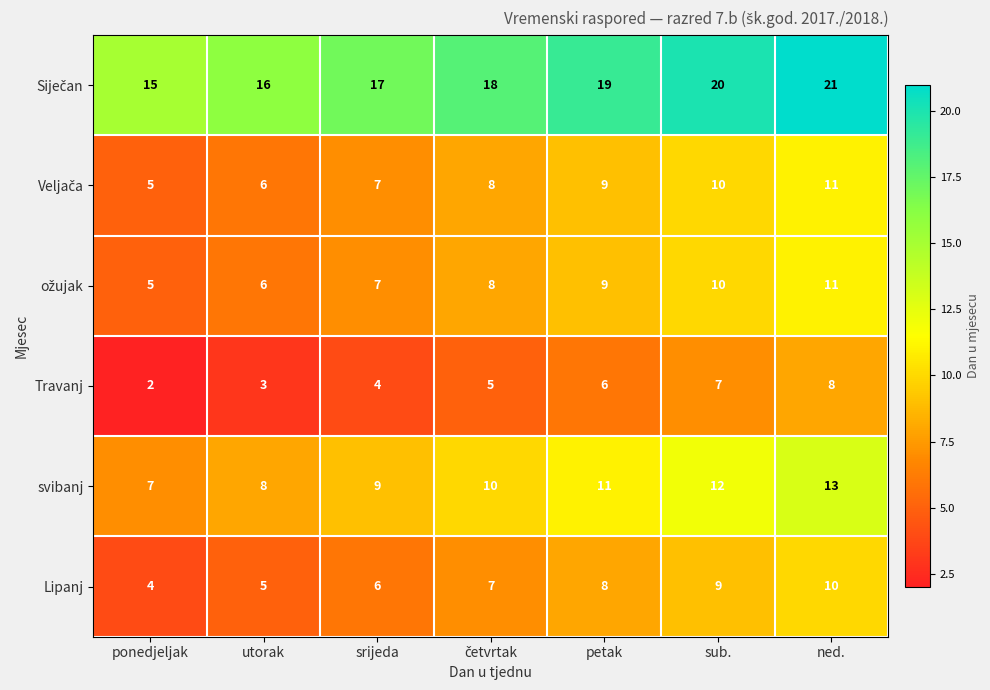

How many series are shown in this chart?

6